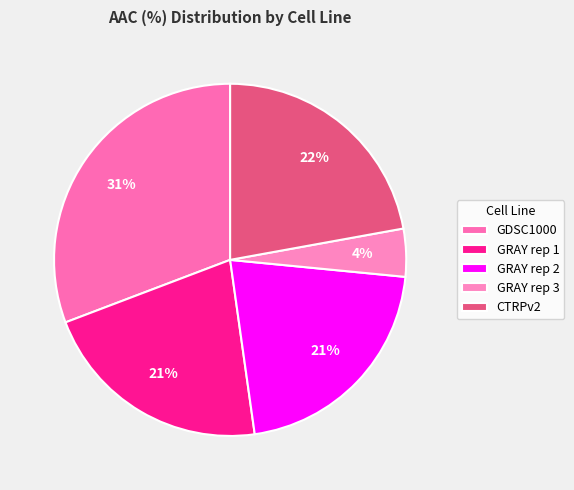

Count the number of slices in the pie.

5